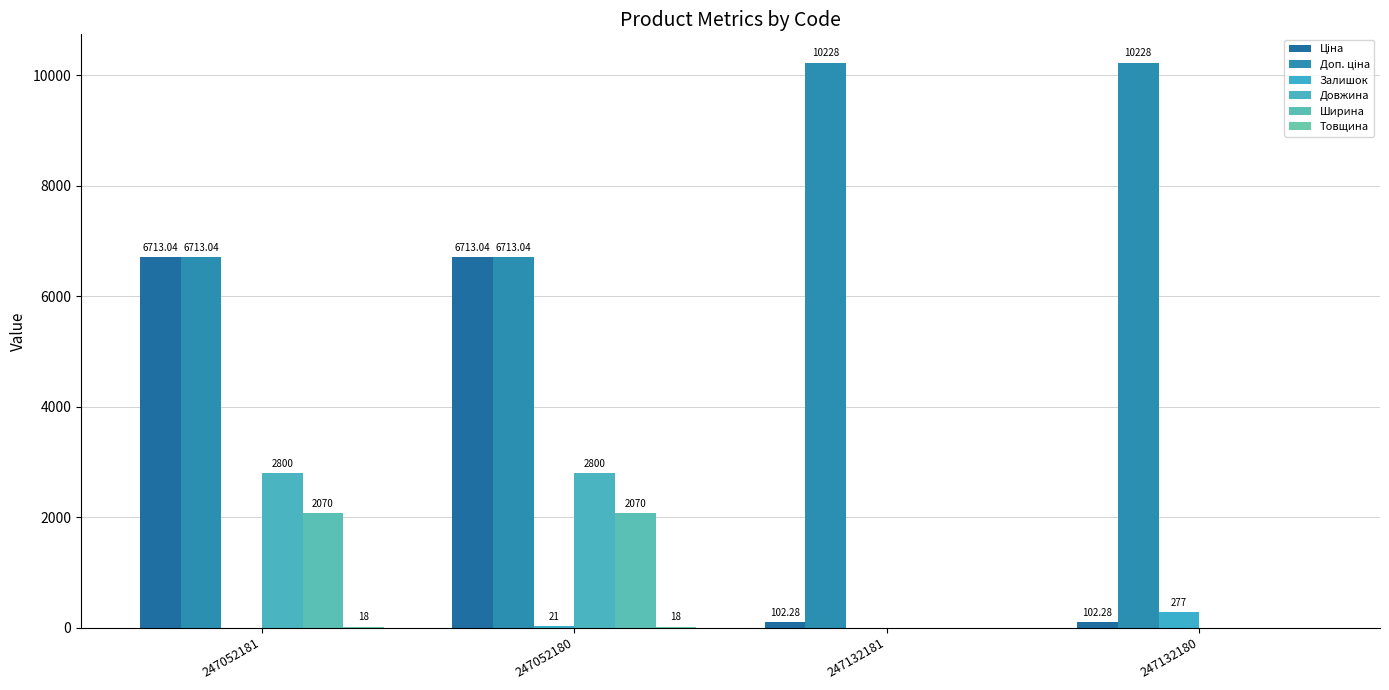

What is the difference between the Доп. ціна values at 247052181 and 247132181?

3515.0